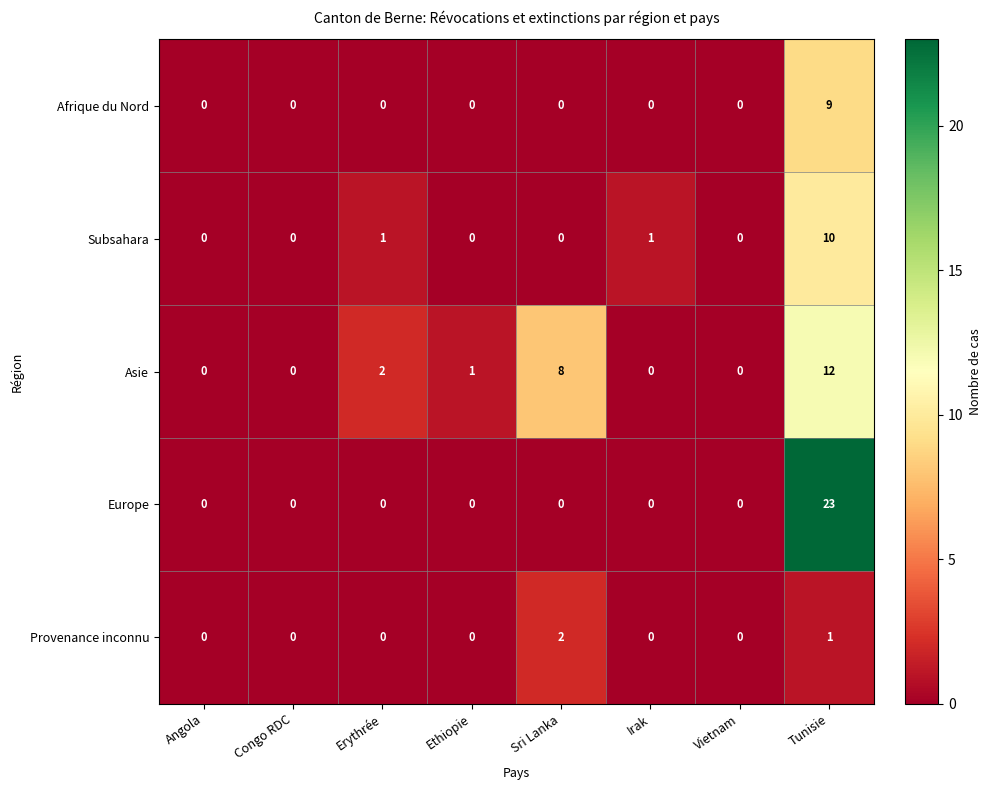

Which series has the largest range (max minus min)?

Europe